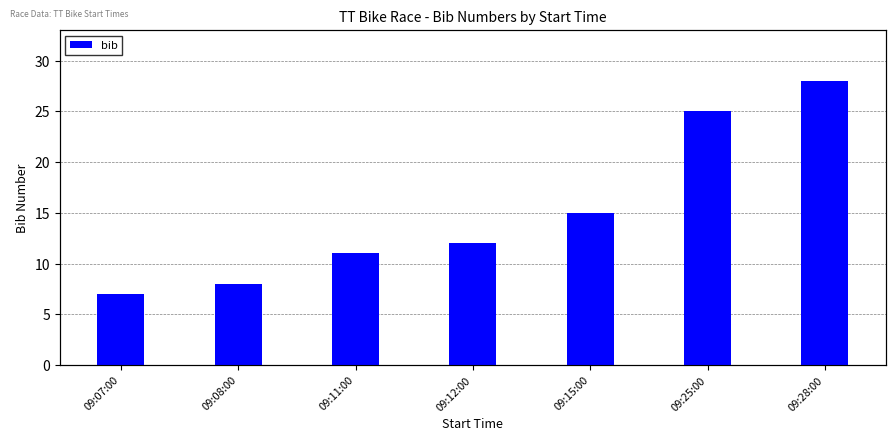

The value at 09:25:00 is 25. True or false?

True